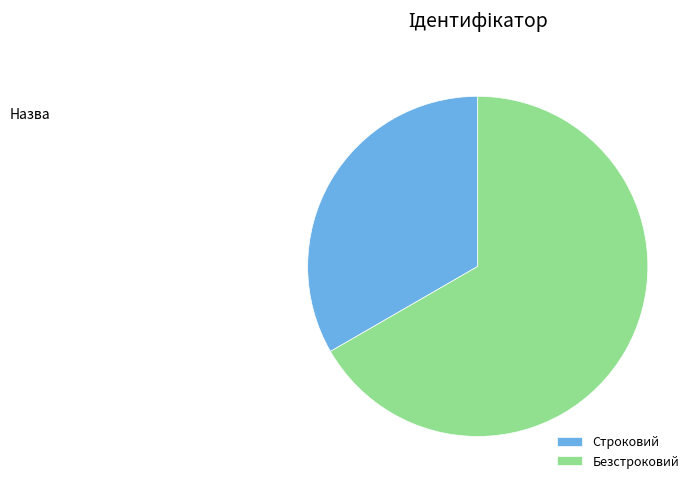

Which category has the biggest portion of the pie?

Безстроковий